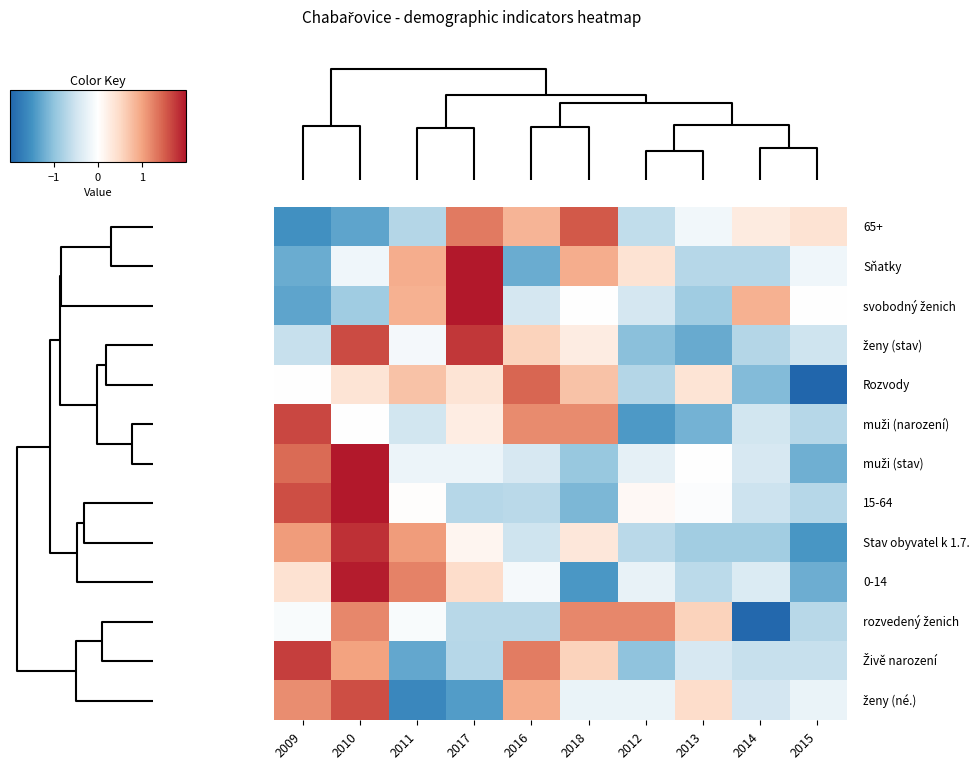

How many data points does each series have?

10